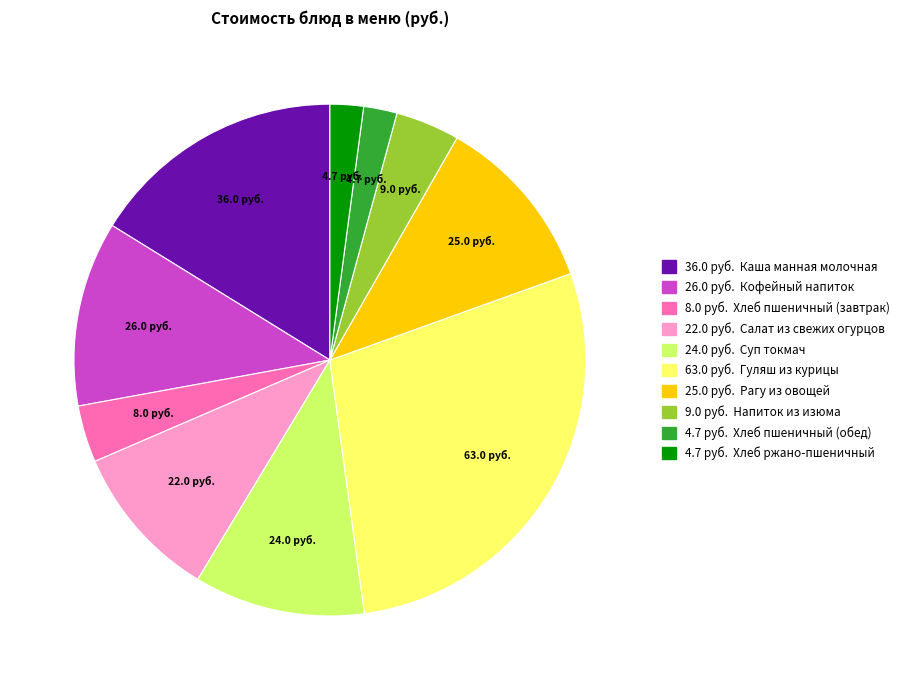

Does any single category account for the majority?

No